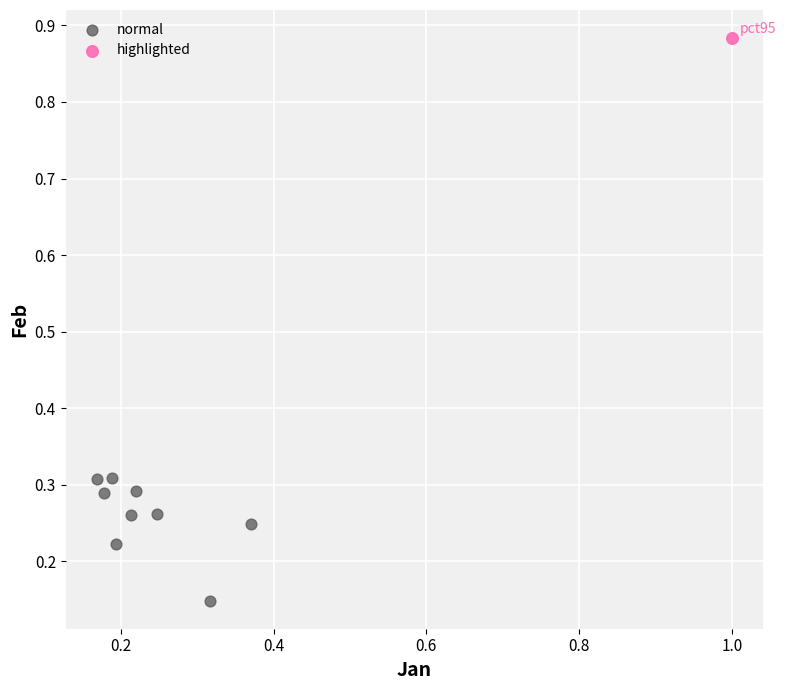

What are all the series names shown in the legend?

normal, highlighted